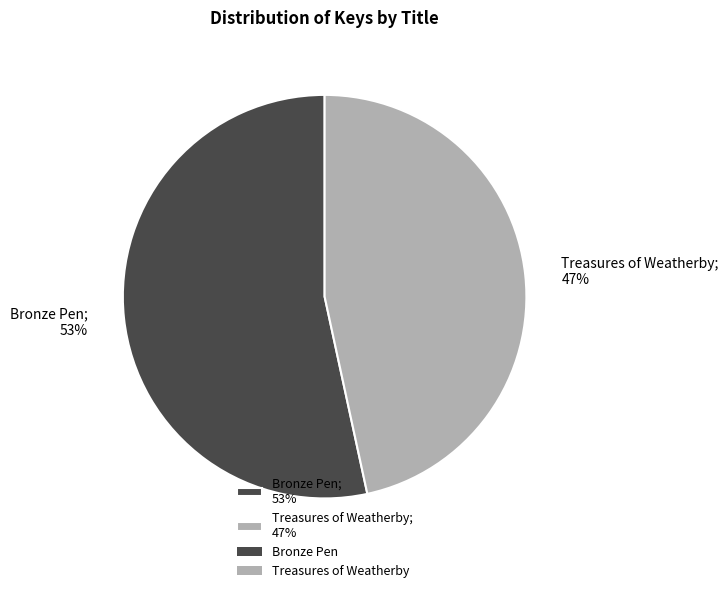

What is the largest slice in the pie chart?

Bronze Pen